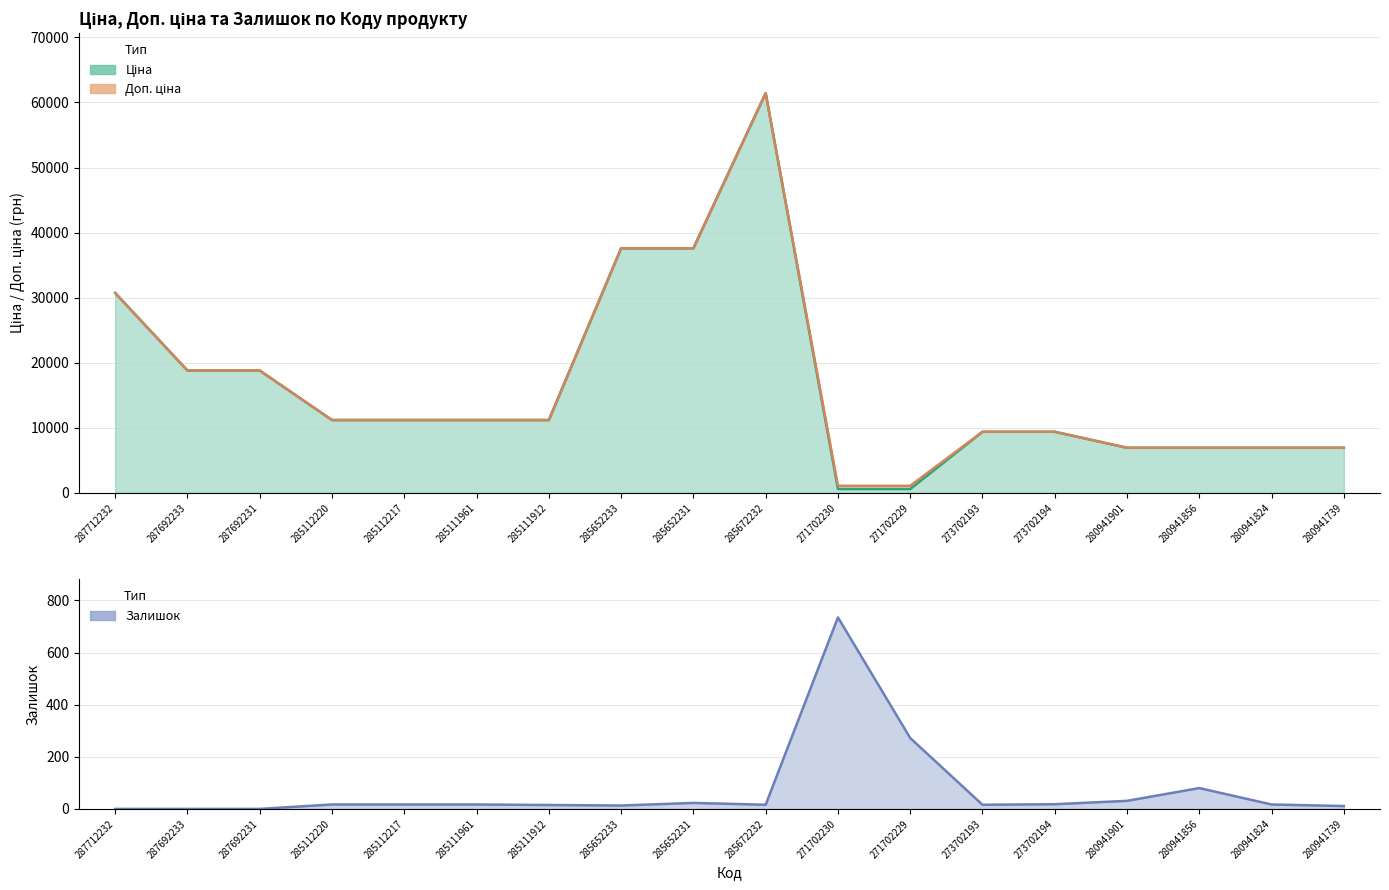

What are all the series names shown in the legend?

Ціна, Доп. ціна, Залишок